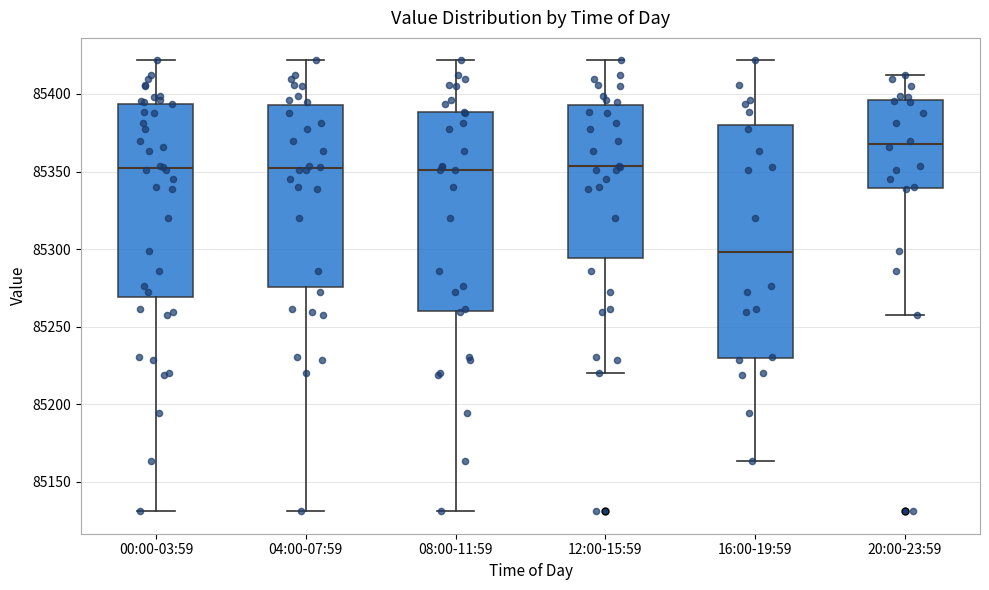

Where does the lower whisker of the box for 04:00-07:59 end on the y-axis? The values are not printed on the chart, so give them approximately, as read against the axis.

85130